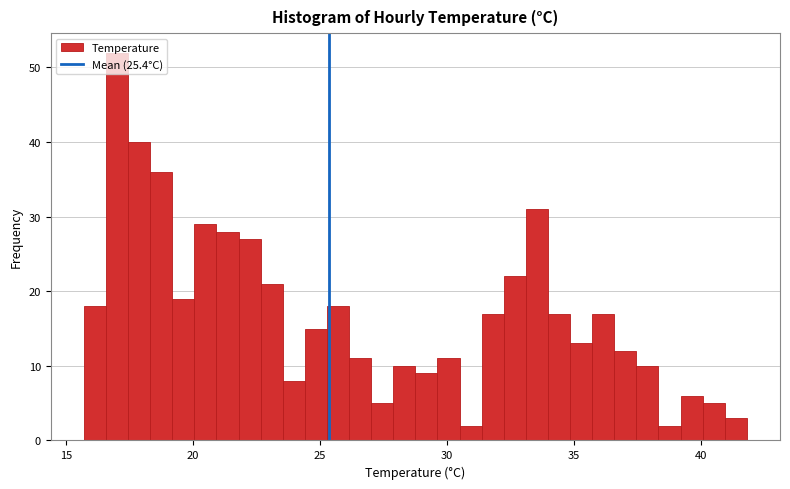

Read against the x-axis, roughly where is the centre of the tallest bar?

17.0